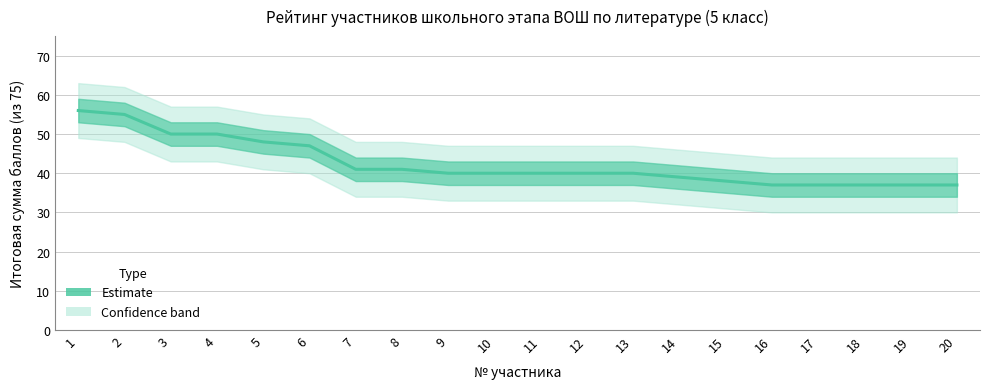

Reading left to right, extract all data points from this chart.

1=56	2=55	3=50	4=50	5=48	6=47	7=41	8=41	9=40	10=40	11=40	12=40	13=40	14=39	15=38	16=37	17=37	18=37	19=37	20=37